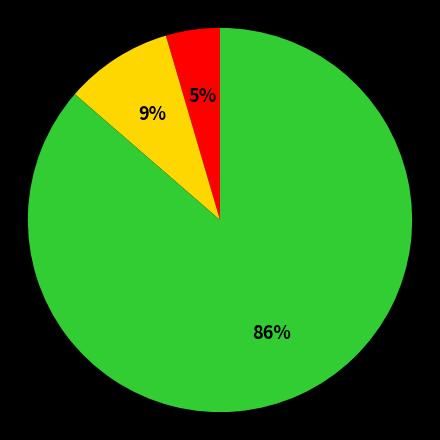

To the nearest percent, what is the average slice percentage?

33%